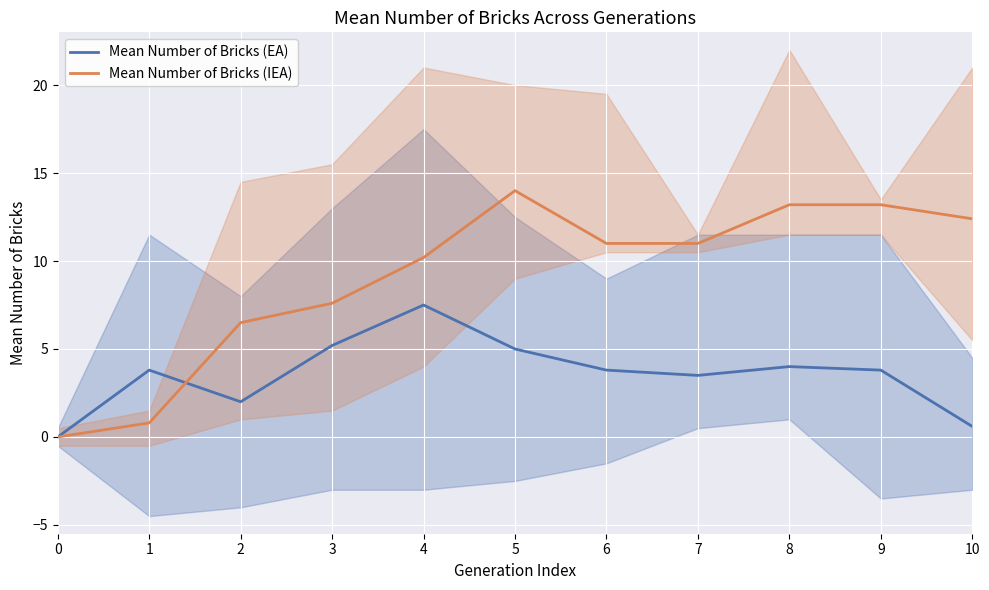

True or false: Mean Number of Bricks (EA) has more than 1 points higher than both neighbors.

True